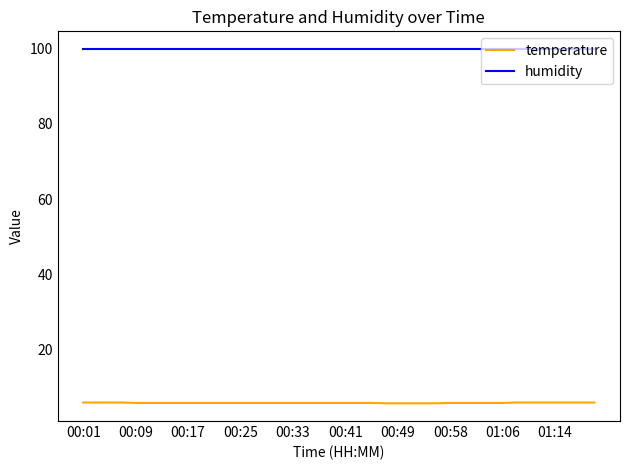

Rank the series by their average value, from lowest to highest.

temperature, humidity